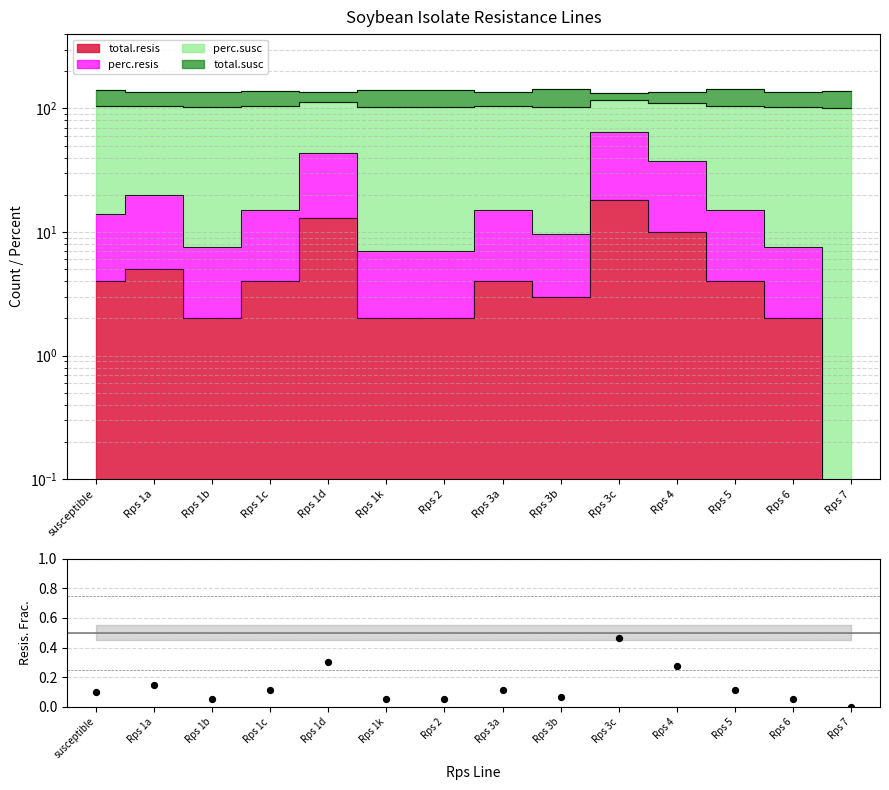

Which has a higher value, Rps 3a or Rps 1a?

Rps 1a